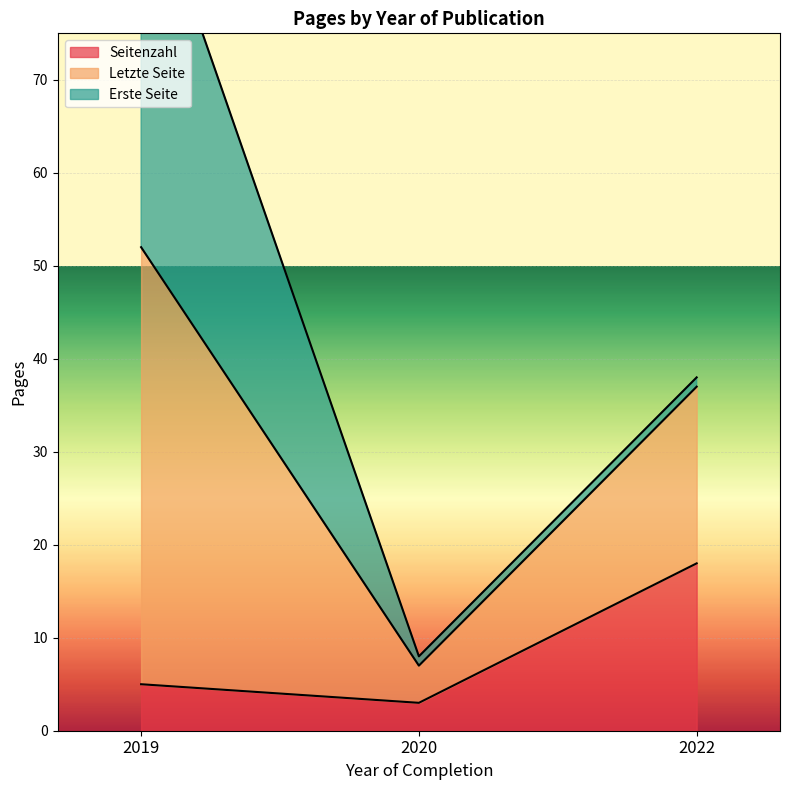

Is the value of Seitenzahl at 2019 greater than the value of Letzte Seite at 2019?

No